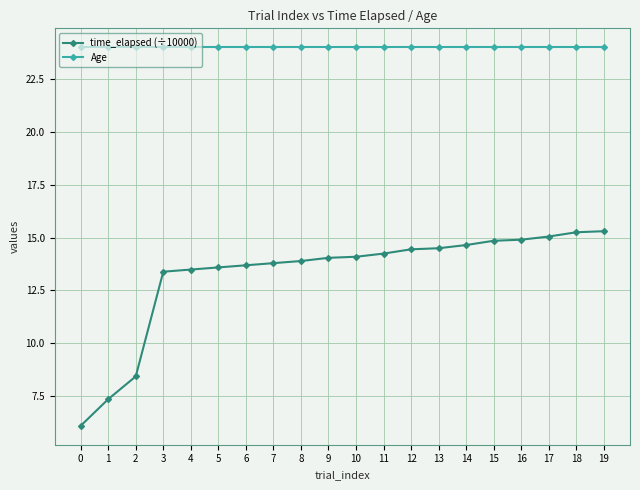

What is the difference between the highest and lowest values at 12?

9.6